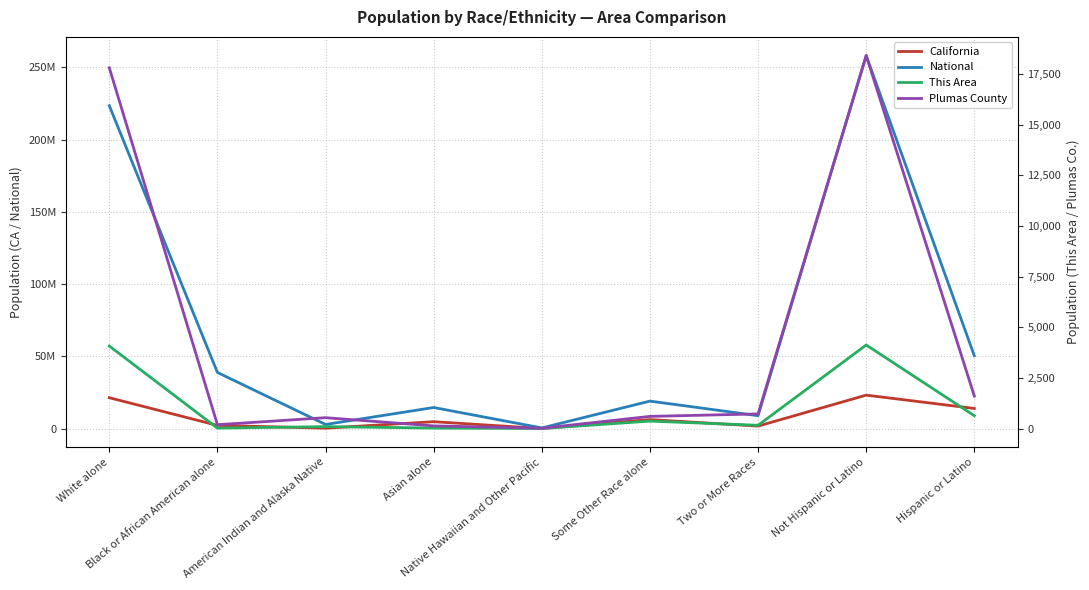

What is the label of the 6th point from the right?

Asian alone